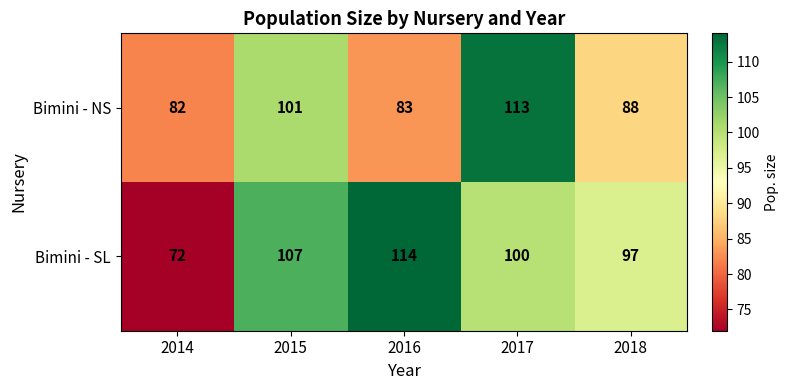

The Bimini - SL series shows 189 at 2016. True or false?

False